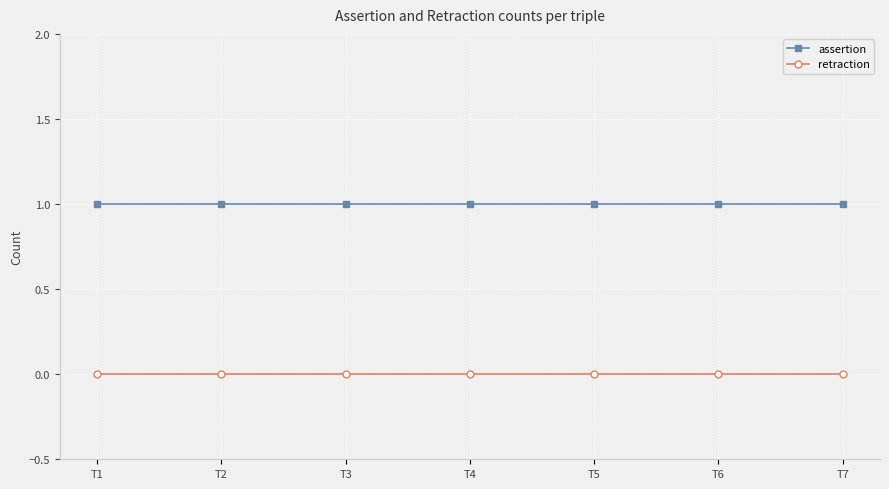

Rank the series by their average value, from highest to lowest.

assertion, retraction